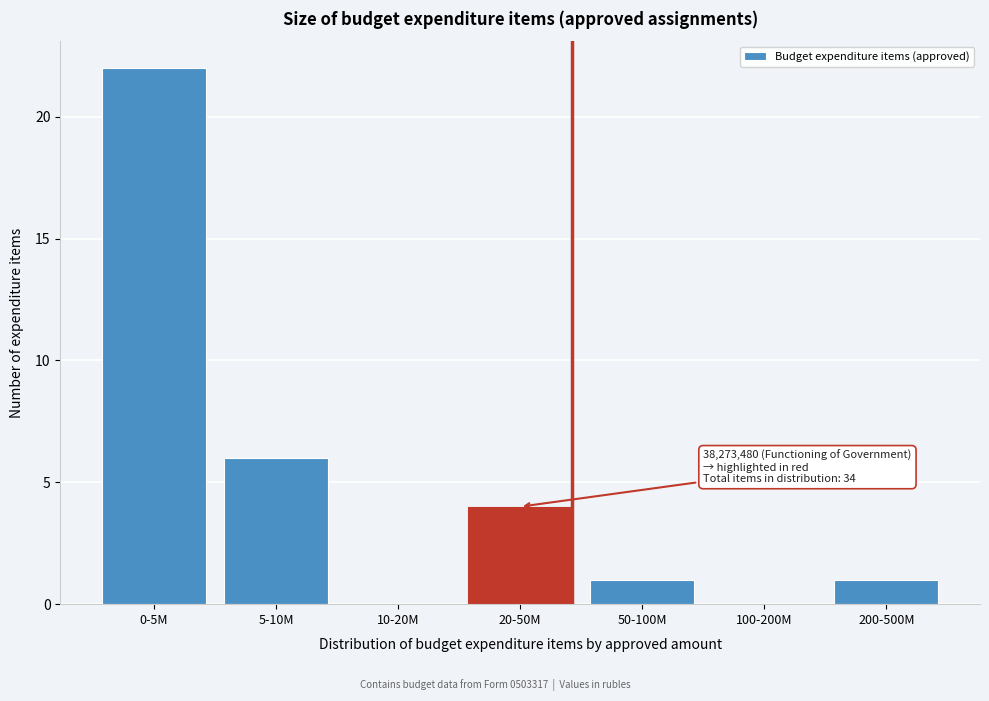

Reading left to right, list all the values displayed in this chart.

0-5M=22	5-10M=6	10-20M=0	20-50M=4	50-100M=1	100-200M=0	200-500M=1